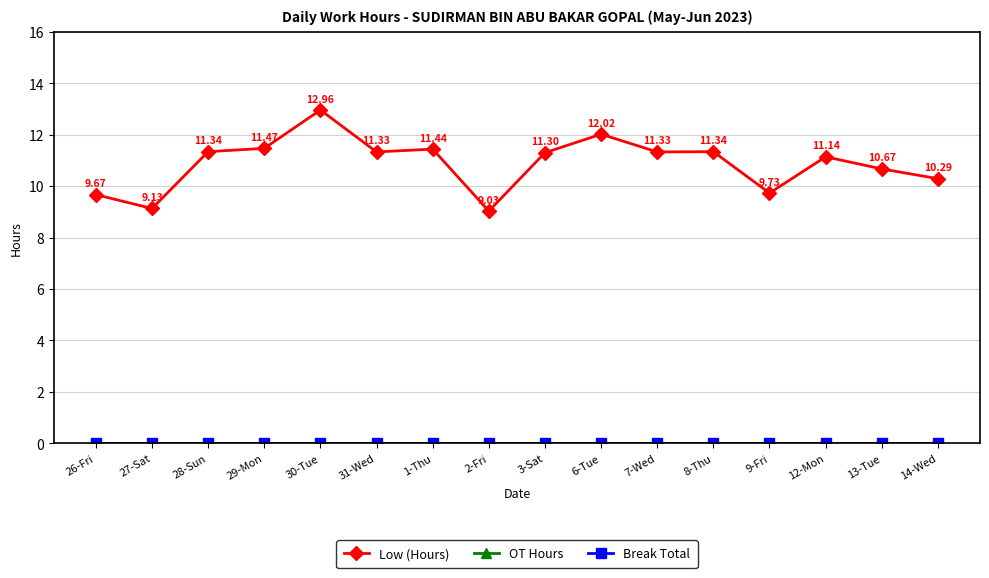

Does the chart have visible grid lines?

Yes